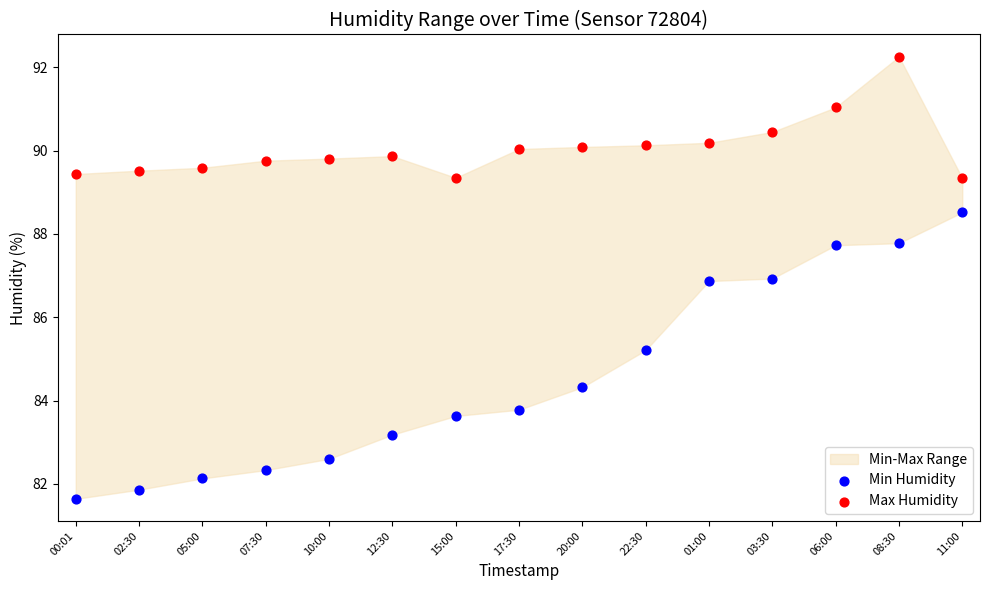

In the Min Humidity series, what Y value is closest to 85?

85.2